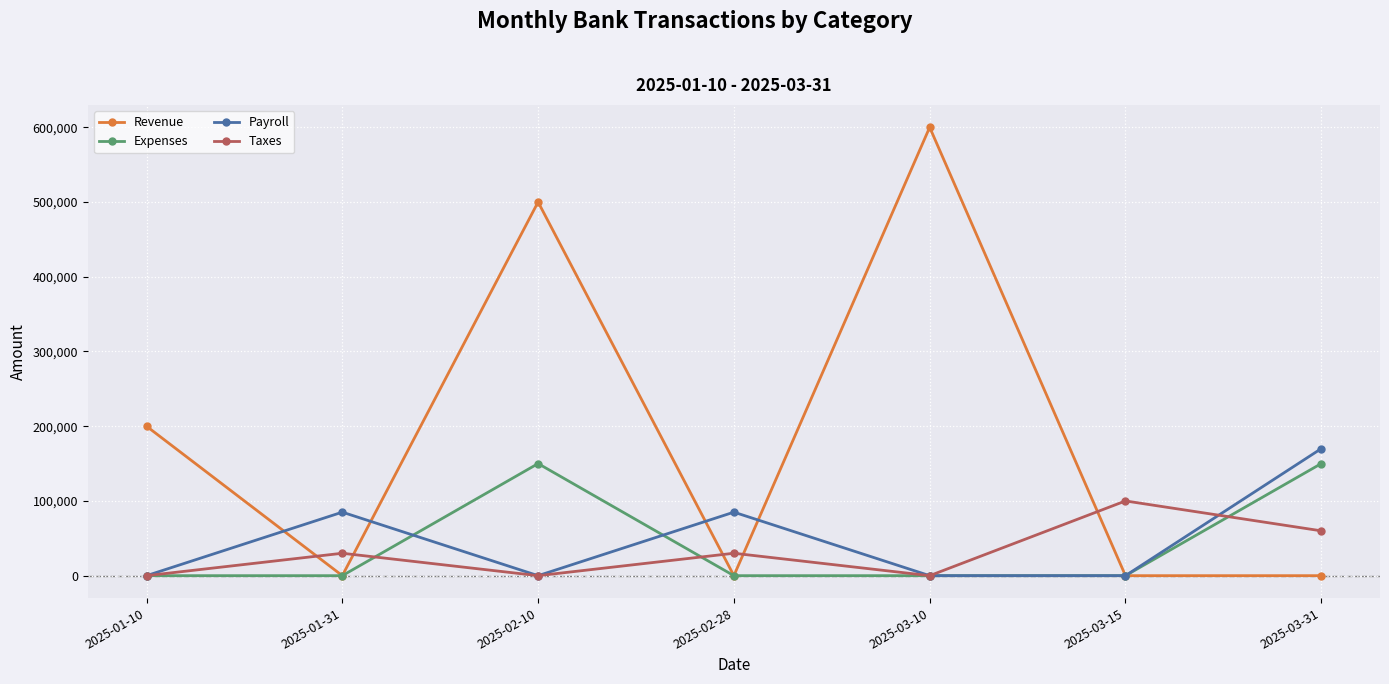

Is it true that Revenue equals -300981 at 2025-03-15?

False